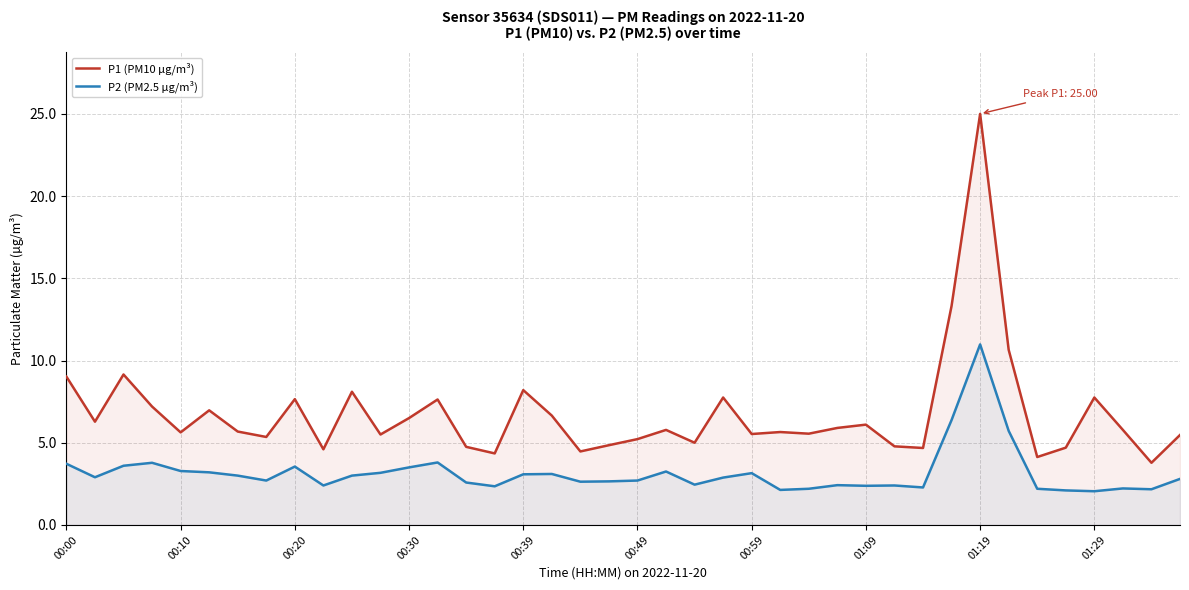

Which series has the largest range (max minus min)?

P1 (PM10 µg/m³)